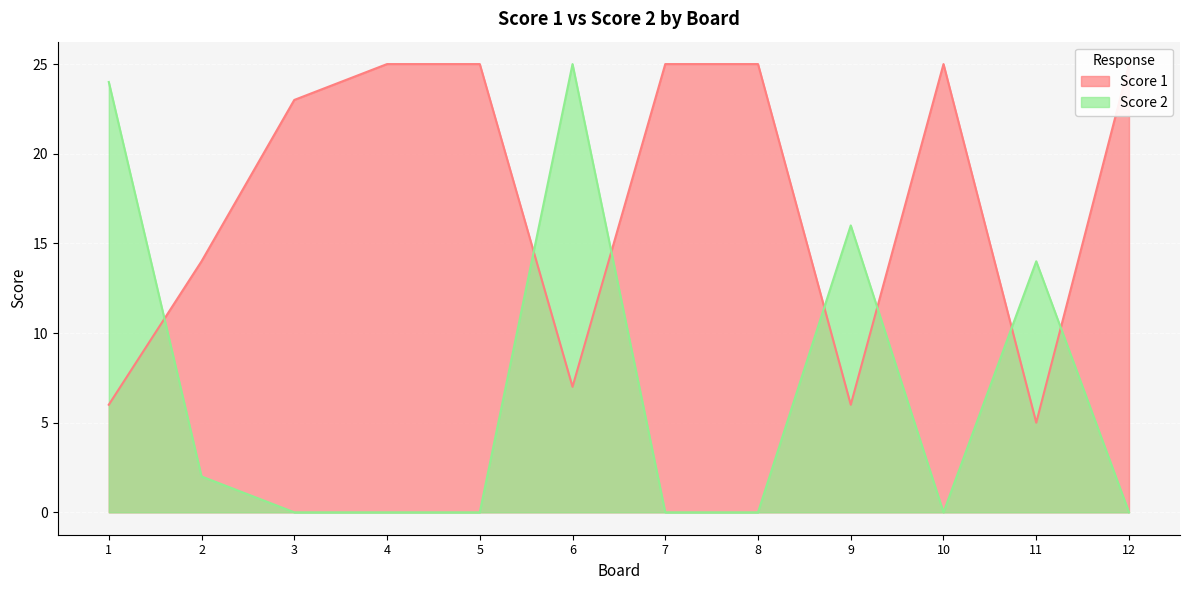

Reading left to right, list all the values displayed in this chart.

Score 1: 6	14	23	25	25	7	25	25	6	25	5	25
Score 2: 24	2	0	0	0	25	0	0	16	0	14	0